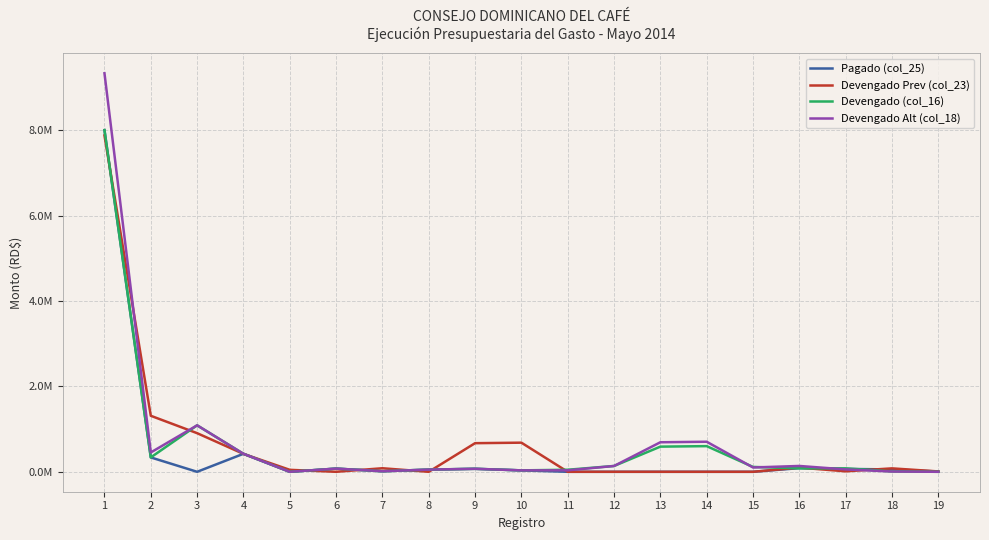

Reading left to right, list all the values displayed in this chart.

Pagado (col_25): 1=8007083.7	2=337000.0	3=0.0	4=421792.5	5=0.0	6=75000.0	7=13200.0	8=51000.0	9=70000.0	10=33400.0	11=0.0	12=0.0	13=0.0	14=0.0	15=0.0	16=85553.8	17=67193.1	18=55595.9	19=6315.6
Devengado Prev (col_23): 1=7881919.0	2=1312593.9	3=905250.0	4=419792.5	5=46057.5	6=0.0	7=83200.0	8=0.0	9=670547.9	10=682615.4	11=0.0	12=0.0	13=0.0	14=0.0	15=0.0	16=97827.9	17=11271.4	18=80304.1	19=8484.1
Devengado (col_16): 1=8007083.7	2=337000.0	3=1089225.0	4=421792.5	5=0.0	6=75000.0	7=13200.0	8=51000.0	9=70000.0	10=33400.0	11=48000.0	12=136220.2	13=589478.7	14=601432.0	15=113954.9	16=80999.5	17=80304.1	18=8484.1	19=0.0
Devengado Alt (col_18): 1=9339423.2	2=453235.0	3=1089225.0	4=421792.5	5=0.0	6=75000.0	7=13200.0	8=51000.0	9=70000.0	10=33400.0	11=34535.2	12=136220.2	13=692182.7	14=704280.9	15=101218.8	16=136921.2	17=55595.9	18=6315.6	19=0.0